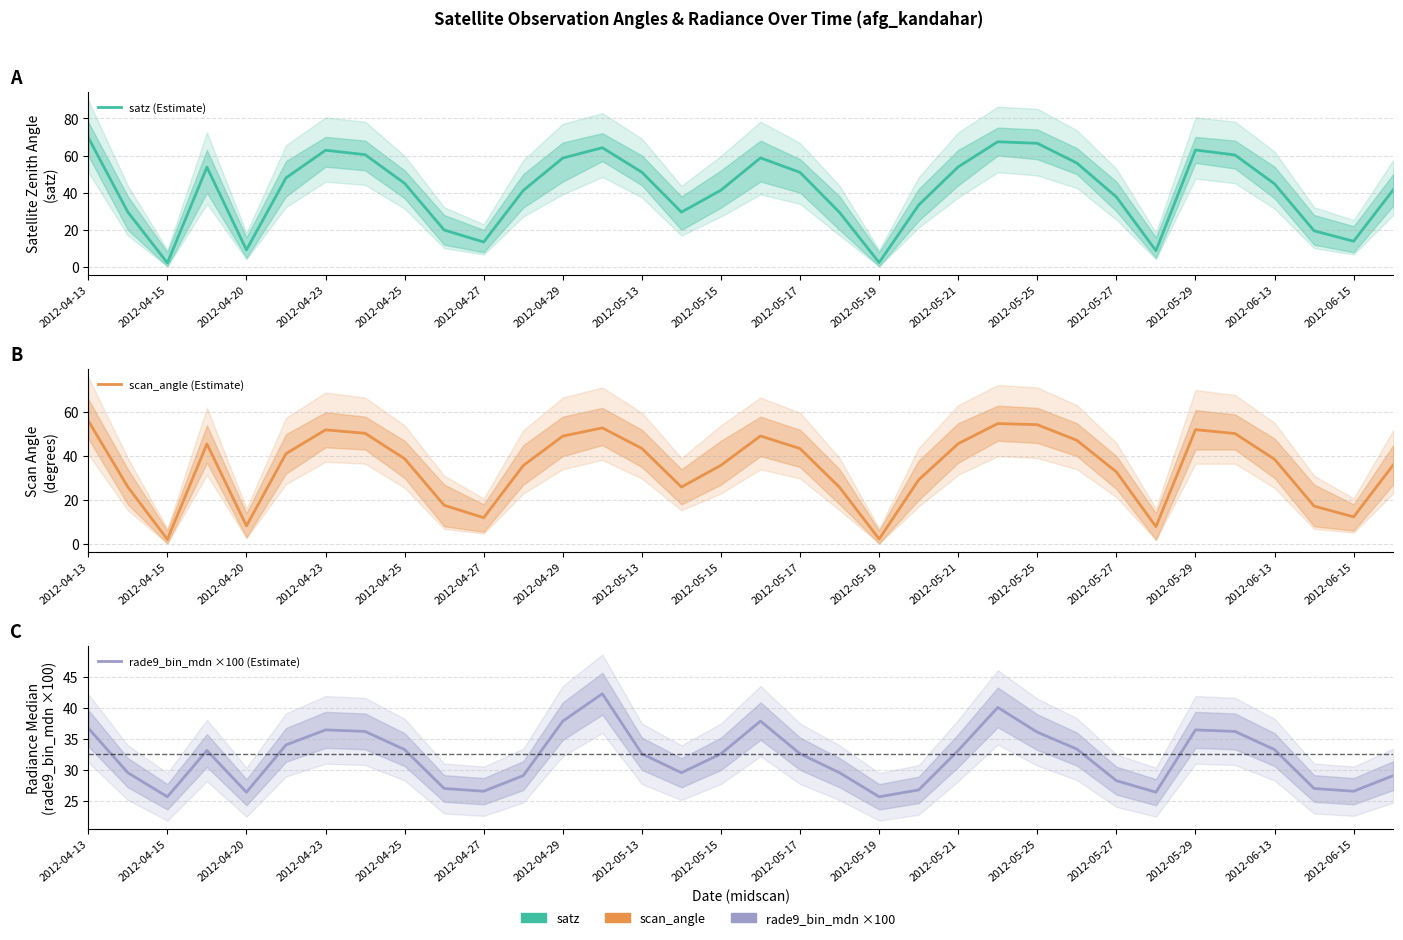

Between 2012-05-15 and 25, which series saw the biggest shift?

satz (Estimate)